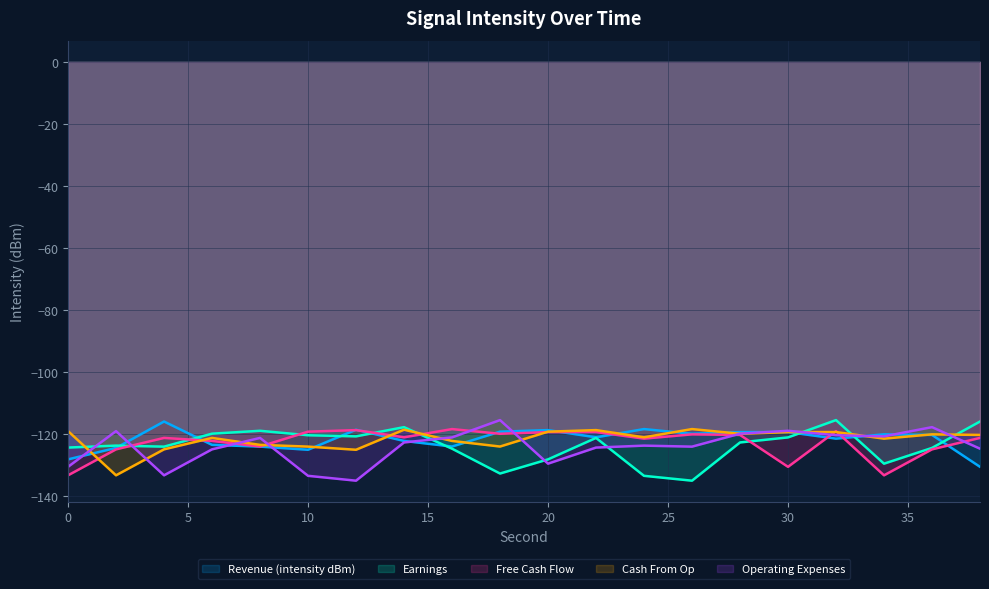

What is the smallest value displayed?

-135.0